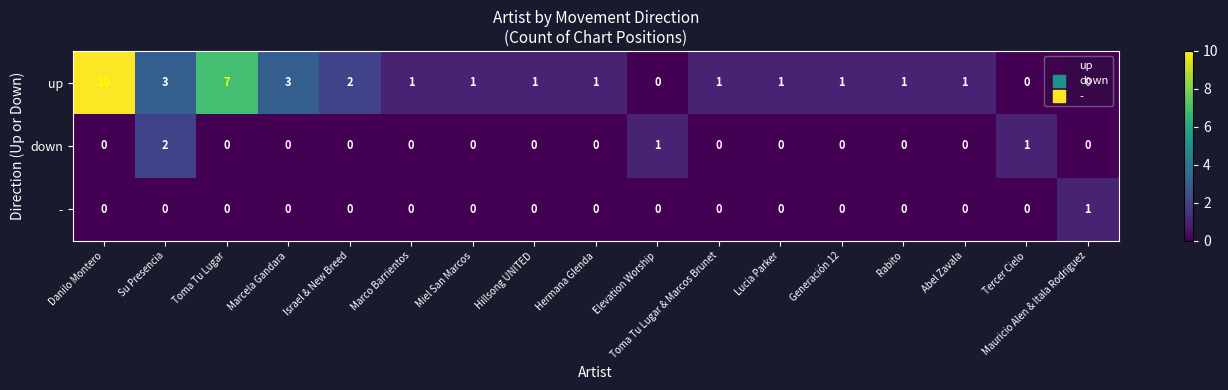

At how many categories does at least one series exceed 0?

17